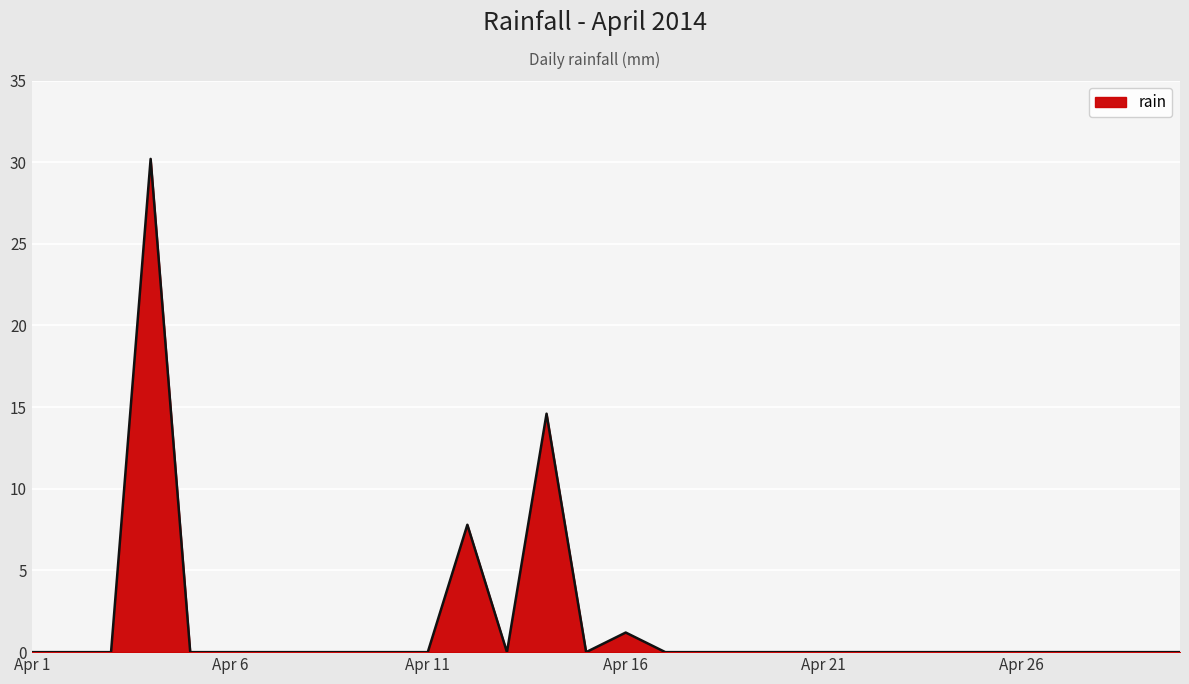

What is the difference between the maximum and minimum values?

30.2